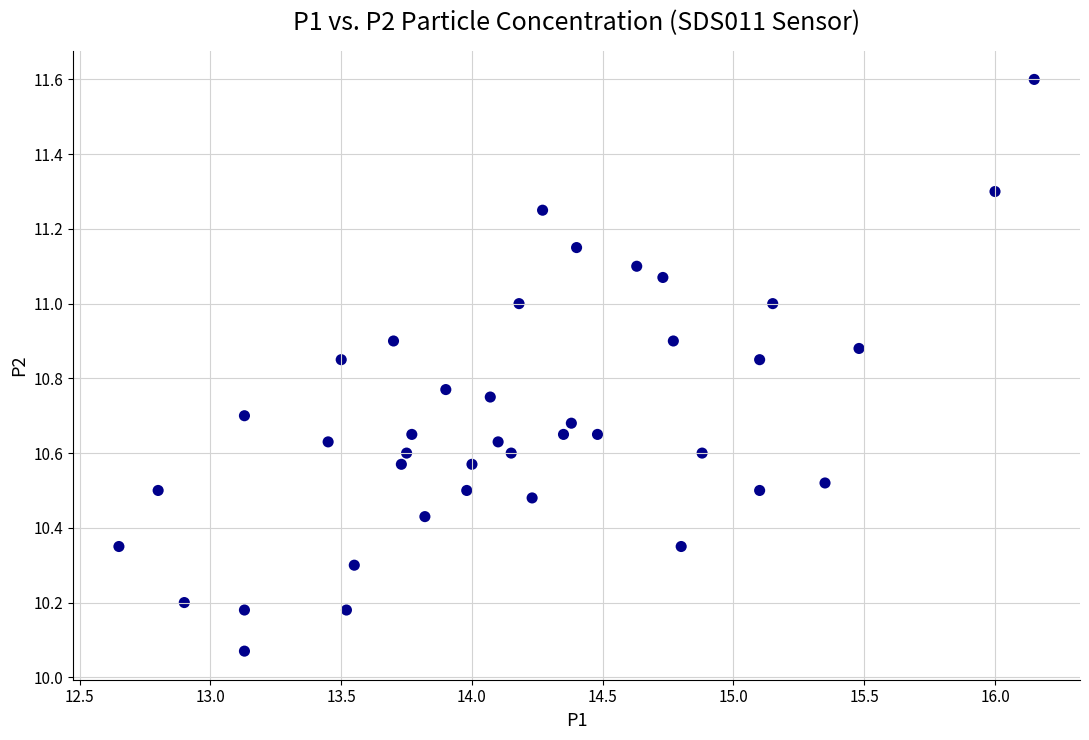

What is the range of Y values (max minus min)?

1.5